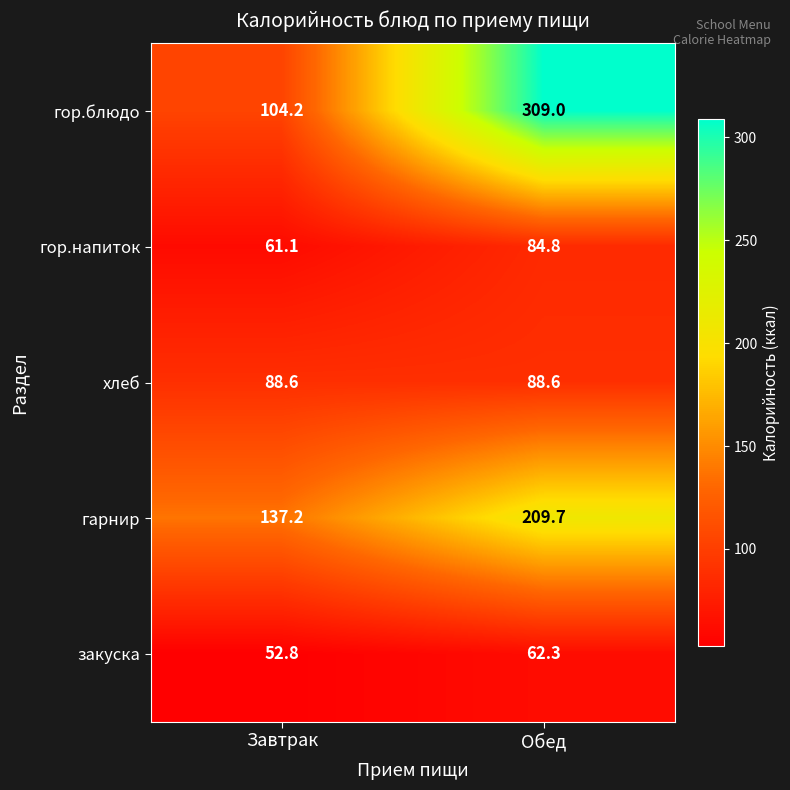

Is it true that хлеб equals 88.6 at Обед?

True